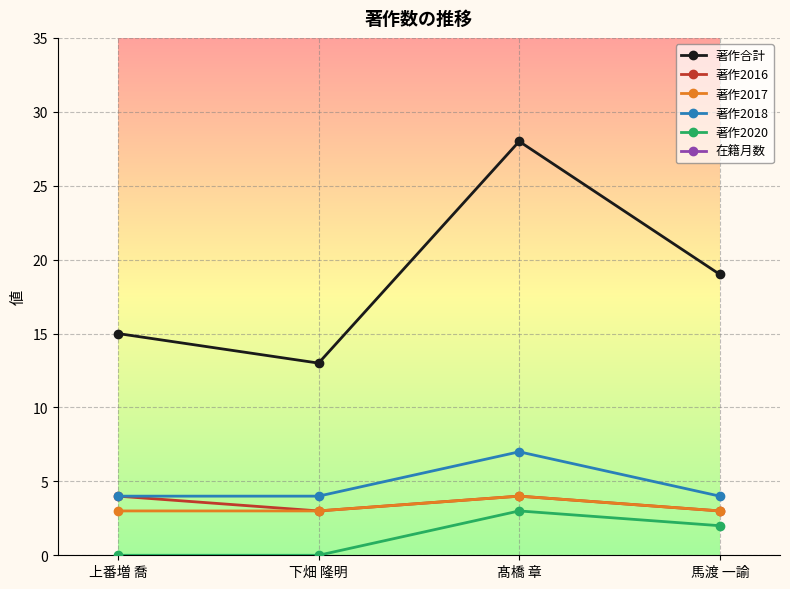

True or false: 著作2016 and 著作2018 intersect in this chart.

False